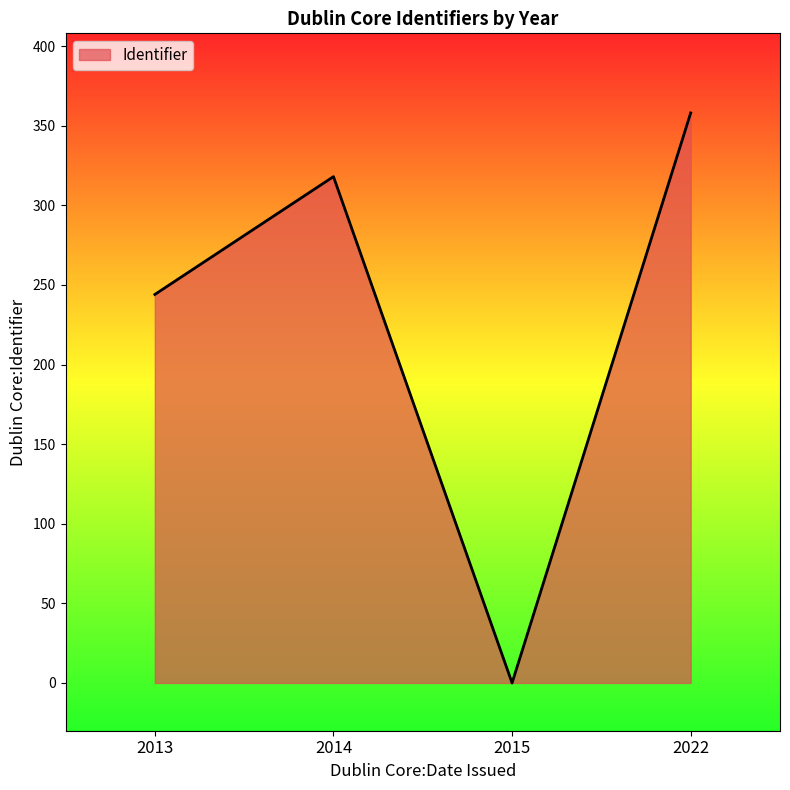

Where is the first local minimum?

2015